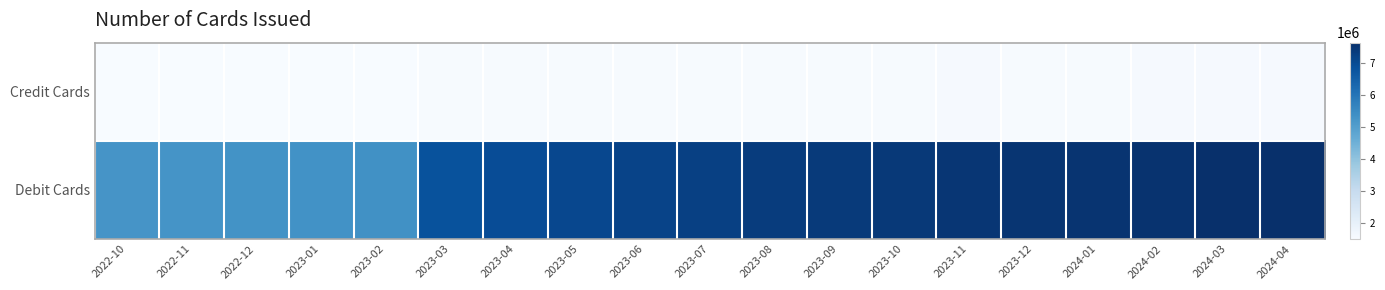

Between 2023-01 and 2023-02, which series saw the biggest shift?

Debit Cards